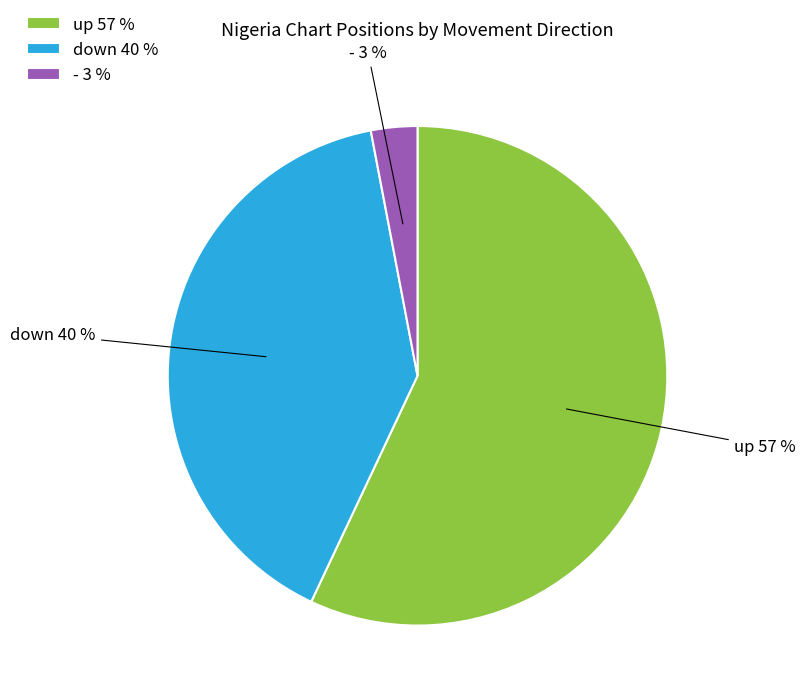

What is the smallest slice in the pie chart?

-